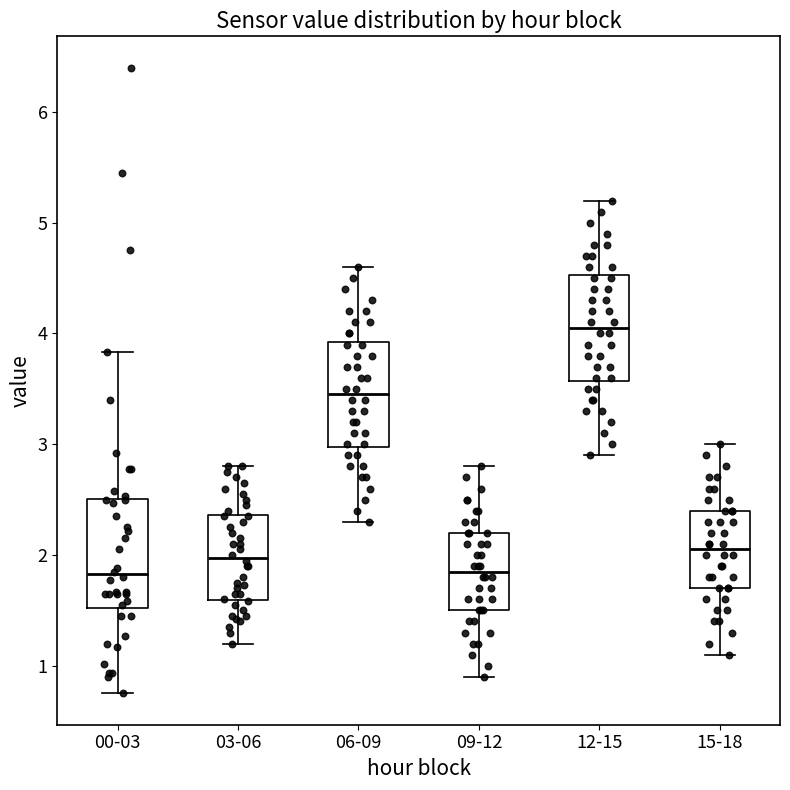

Where does the lower whisker of the box for 06-09 end on the y-axis? The values are not printed on the chart, so give them approximately, as read against the axis.

2.3